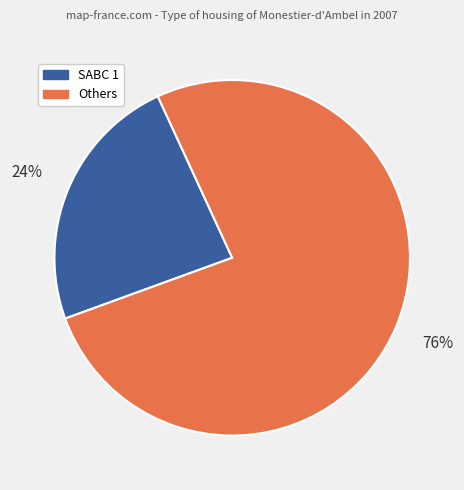

To the nearest percent, what is the average slice percentage?

50%